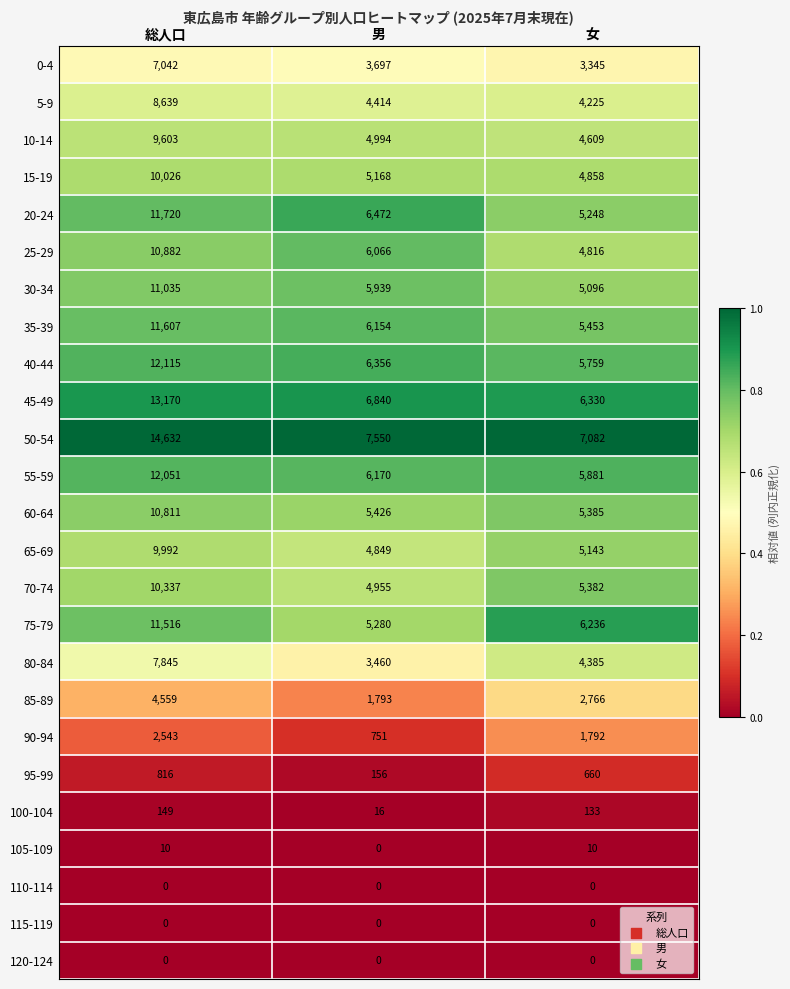

Which category has the highest value in the 100-104 series?

総人口